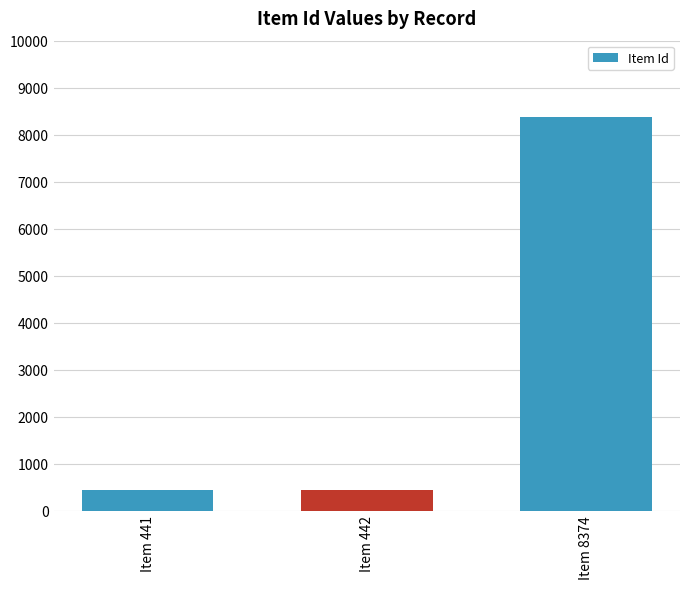

What is the greatest value displayed?

8374